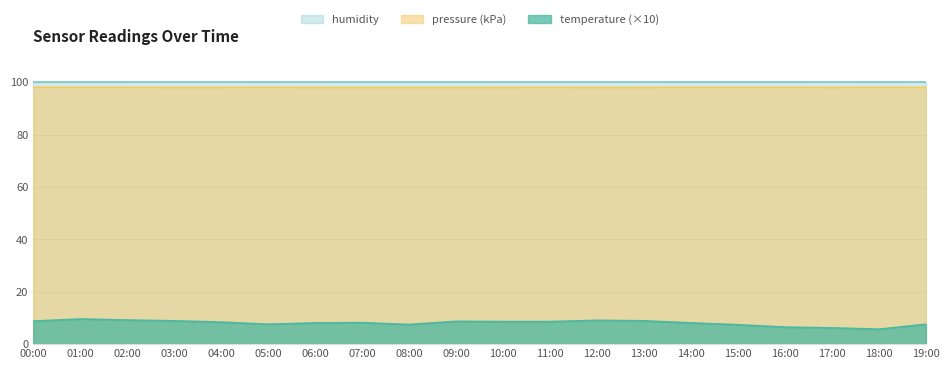

True or false: temperature (×10) and pressure (kPa) intersect in this chart.

False